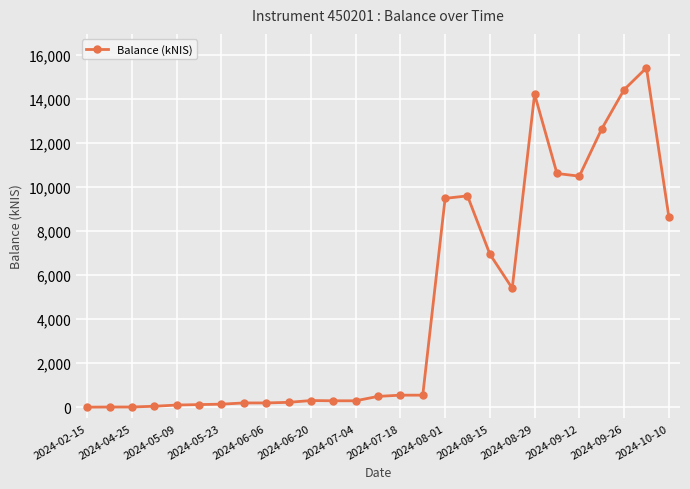

True or false: the data has more than 0 interior local peaks.

True